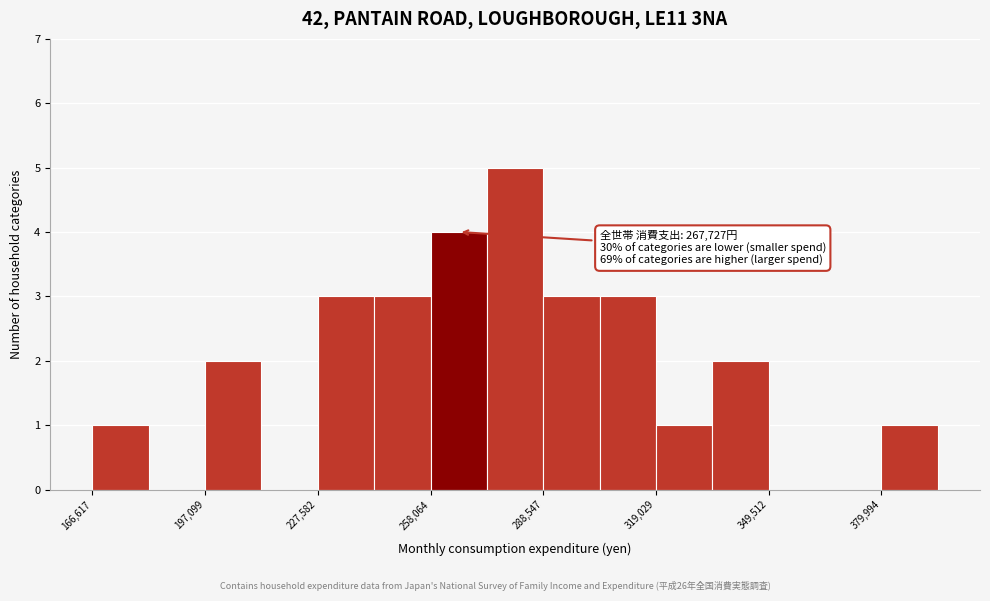

Around what value on the x-axis is the tallest bar? Give the approximate position of its centre, as read against the axis.

280000